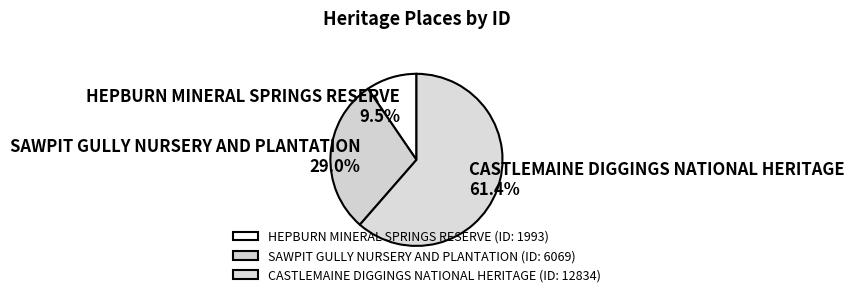

Is there a majority slice in this chart?

Yes